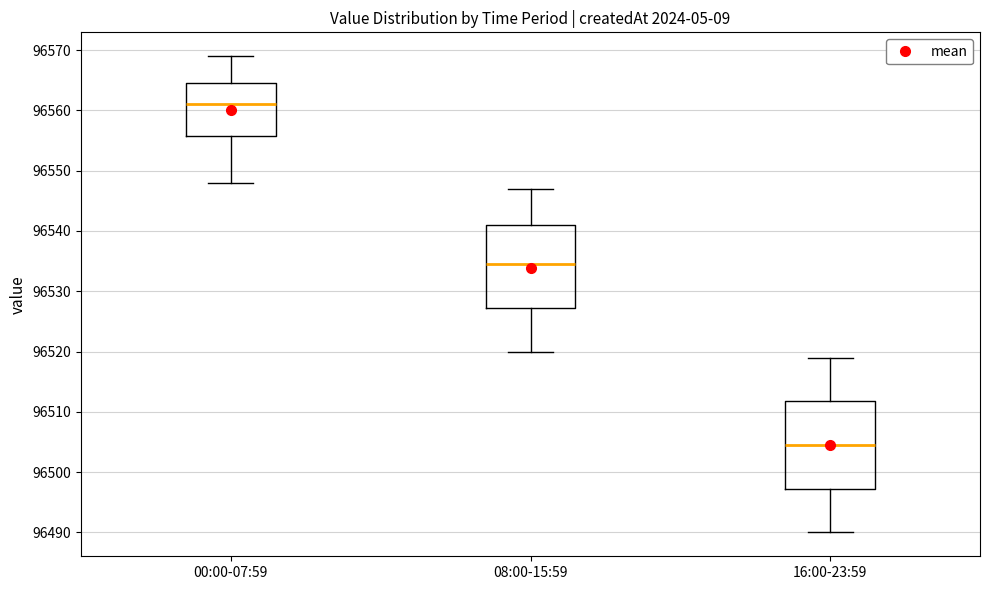

Reading left to right, transcribe this box plot: for each box, give where its median line is, the range the box spans, and where its two whiskers end, as read against the y-axis. The values are not printed on the chart, so give them approximately, as read against the axis.

00:00-07:59: median 96561, box 96556 to 96565, whiskers 96548 to 96569
08:00-15:59: median 96535, box 96527 to 96541, whiskers 96520 to 96547
16:00-23:59: median 96505, box 96497 to 96512, whiskers 96490 to 96519